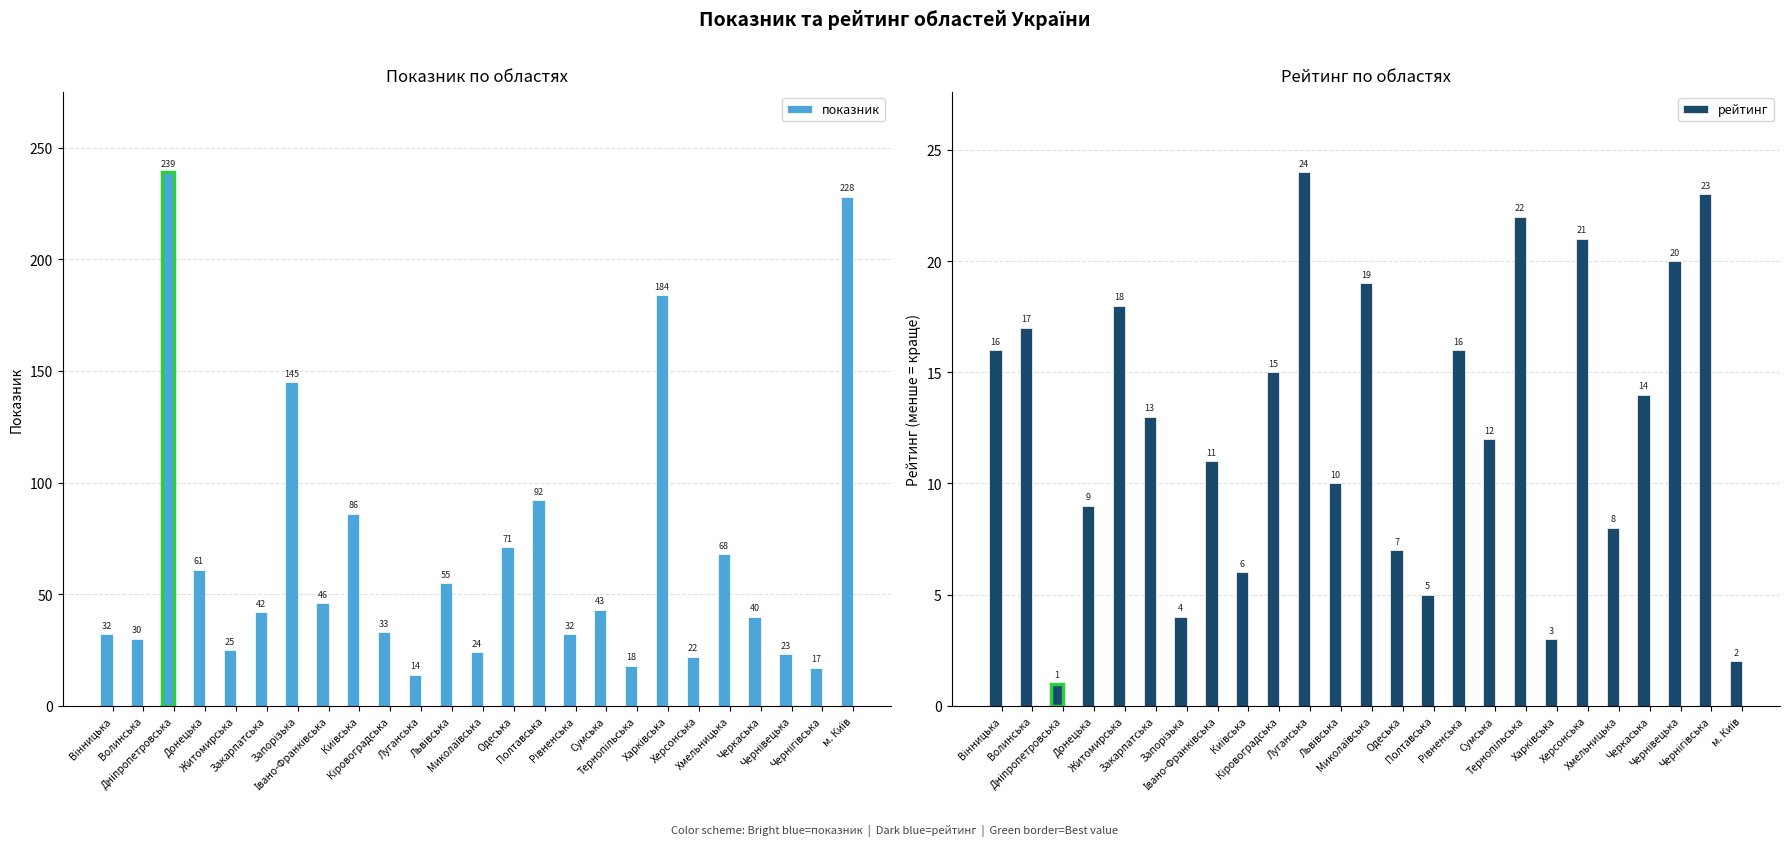

True or false: показник has a value of 18 at Тернопільська.

True